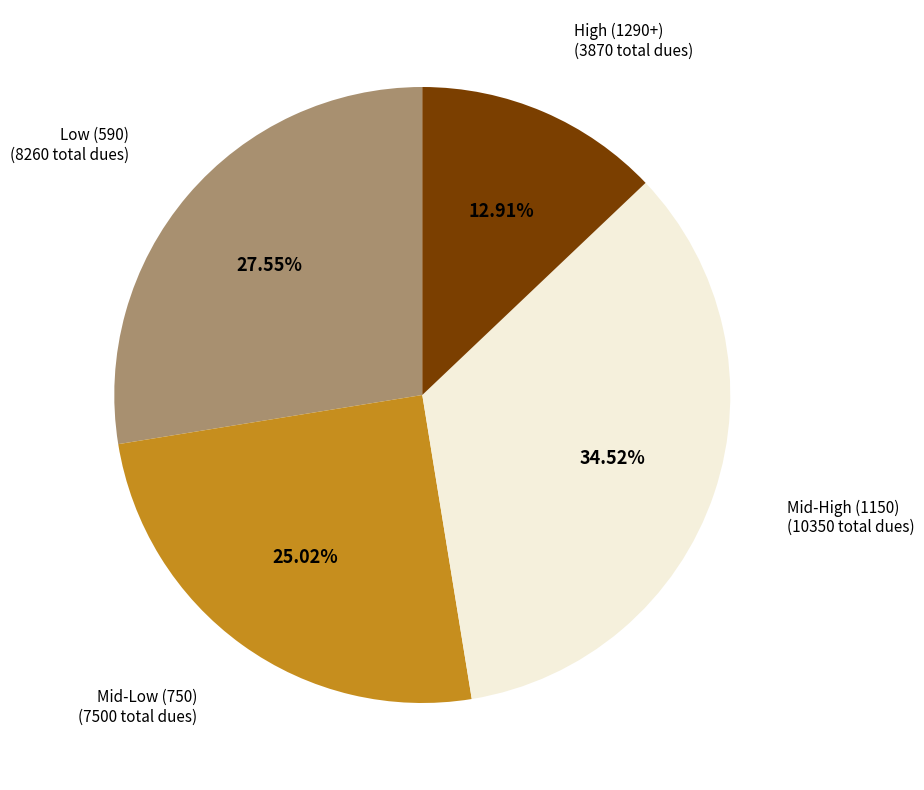

Is there any slice that represents more than half of the pie?

No